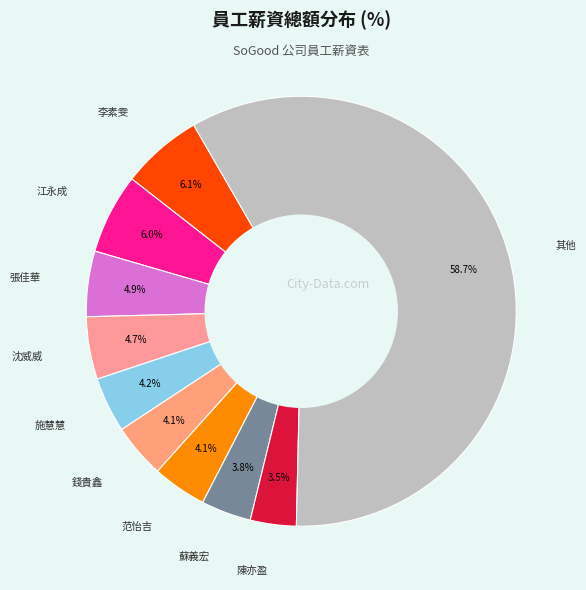

How many slices are in this pie chart?

10